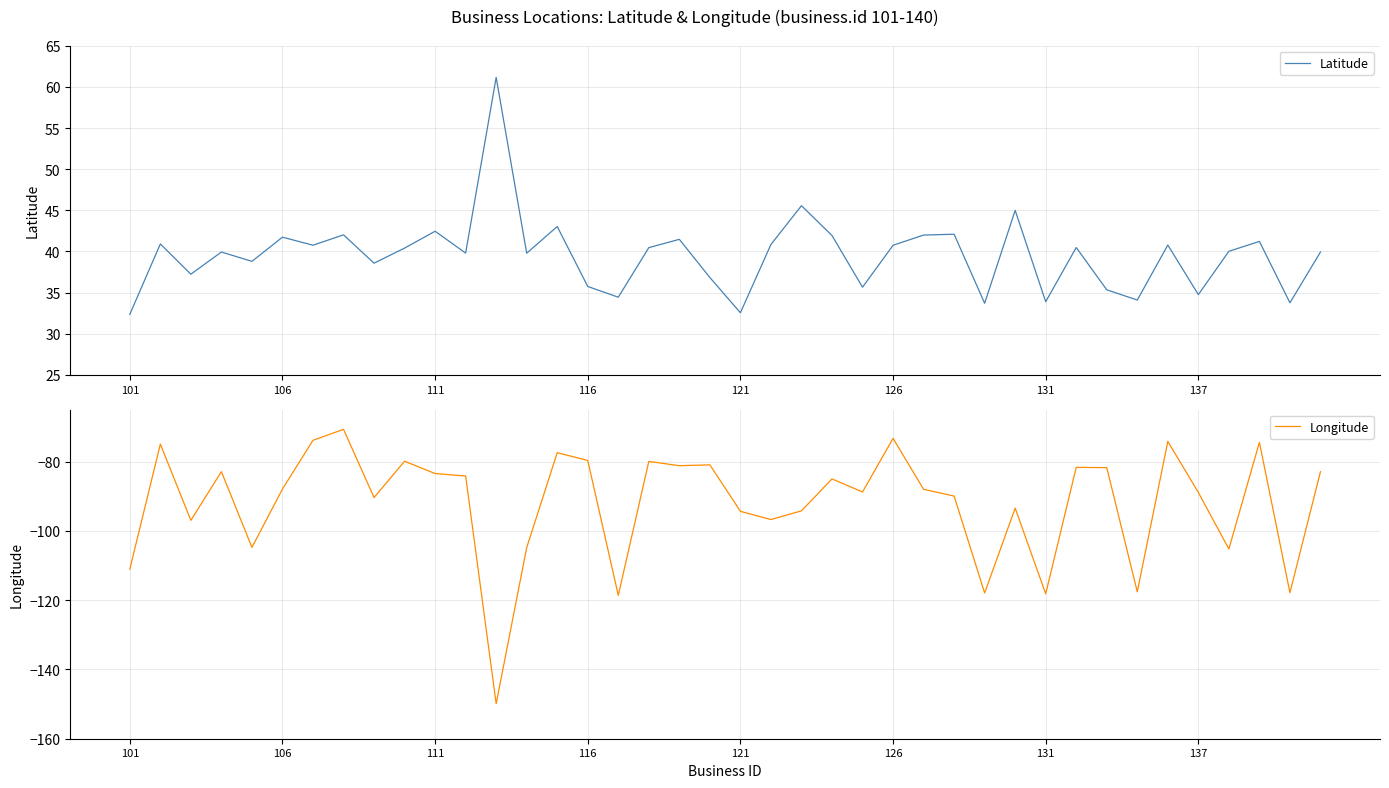

How many data points in Longitude are less than -87?

21